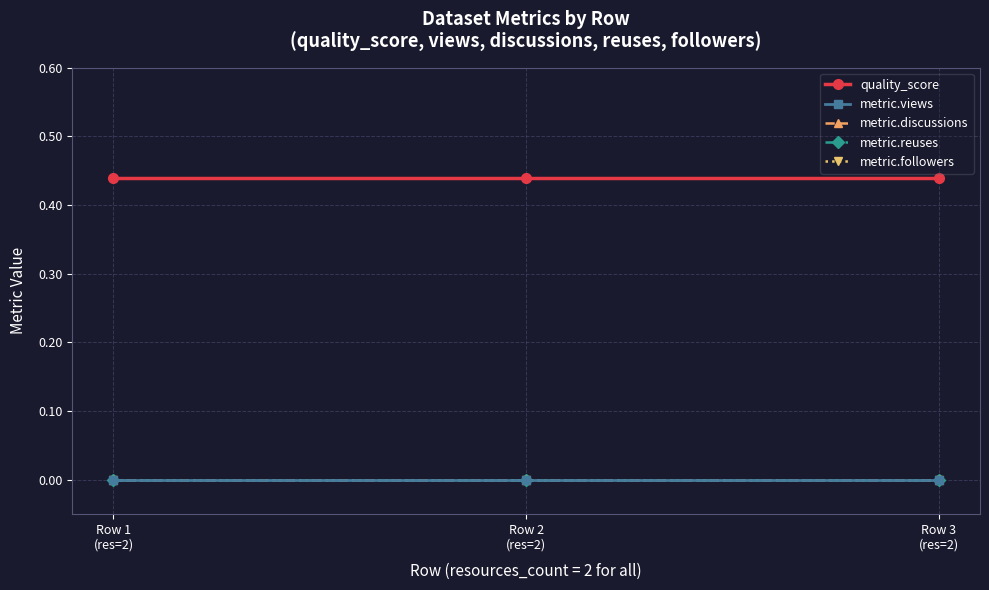

At how many categories does at least one series exceed 0?

3